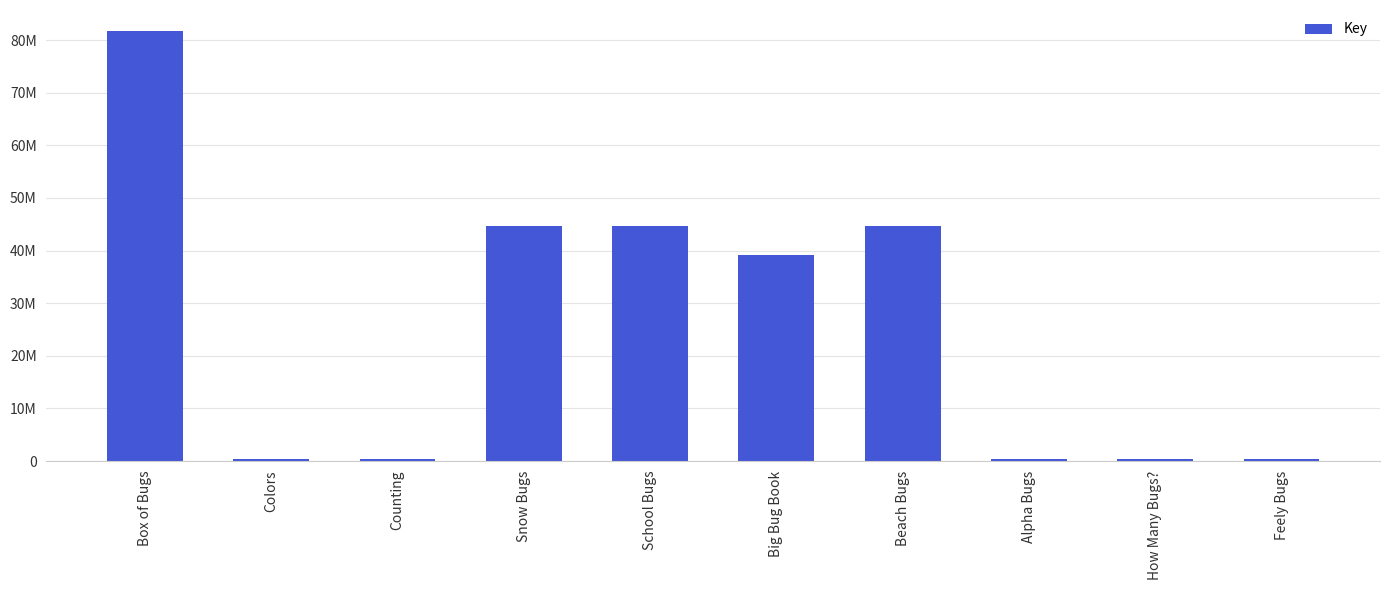

Between Colors and Beach Bugs, which is larger?

Beach Bugs